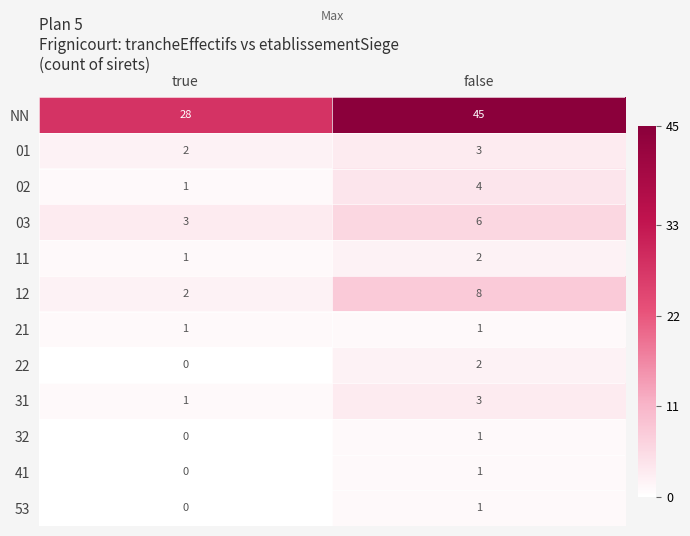

Reading left to right, list all the values displayed in this chart.

NN: true=28	false=45
01: true=2	false=3
02: true=1	false=4
03: true=3	false=6
11: true=1	false=2
12: true=2	false=8
21: true=1	false=1
22: true=0	false=2
31: true=1	false=3
32: true=0	false=1
41: true=0	false=1
53: true=0	false=1